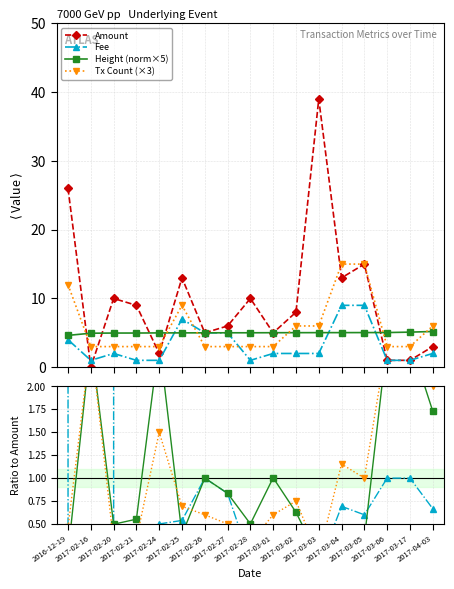

What is the average value of the Amount series?

9.8